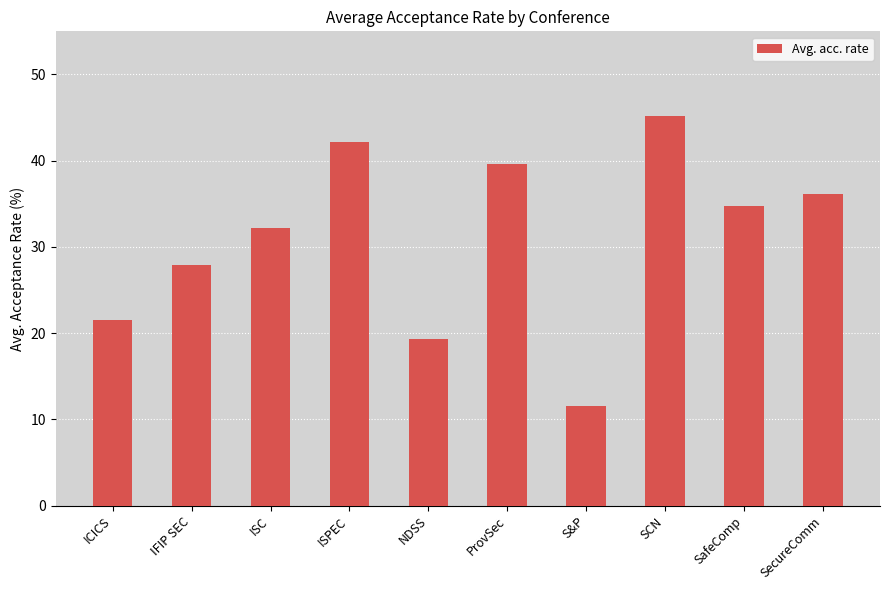

Approximately how many times larger is the value at ICICS compared to S&P?

1.9